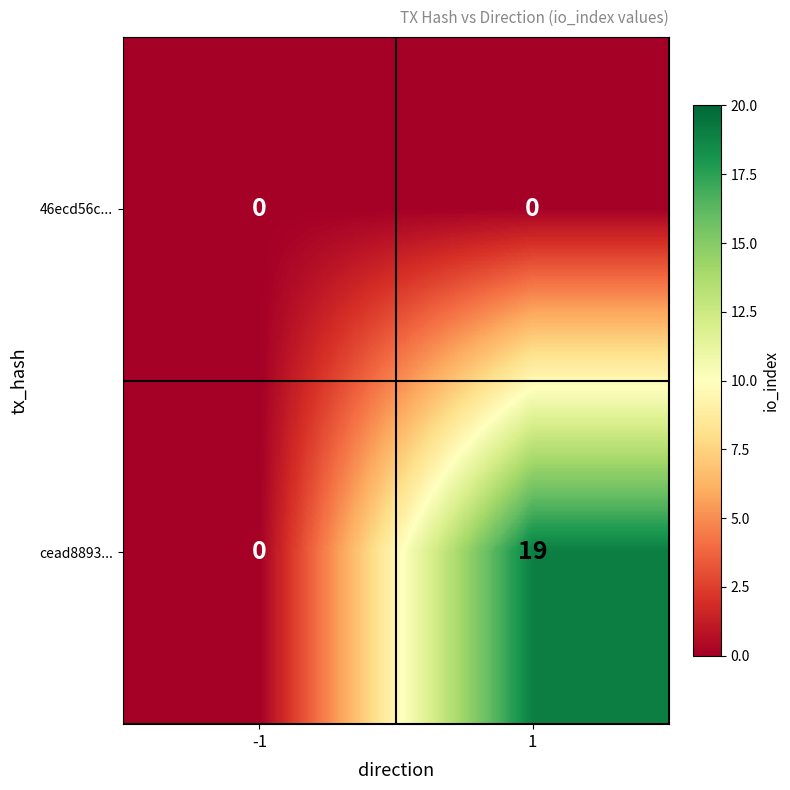

Between -1 and 1, which series saw the biggest shift?

cead8893...